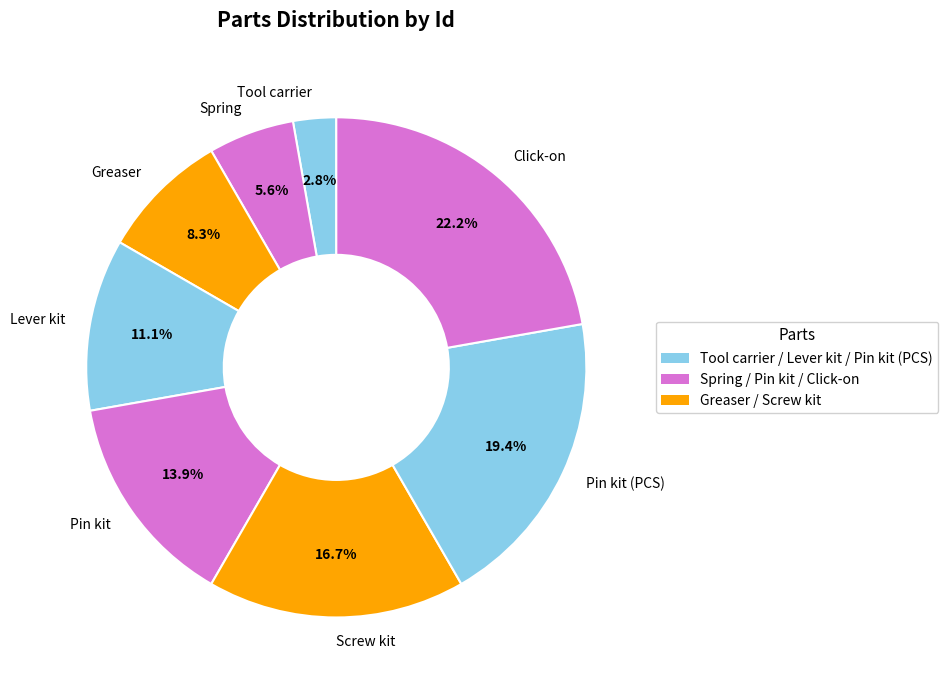

Is there a majority slice in this chart?

No